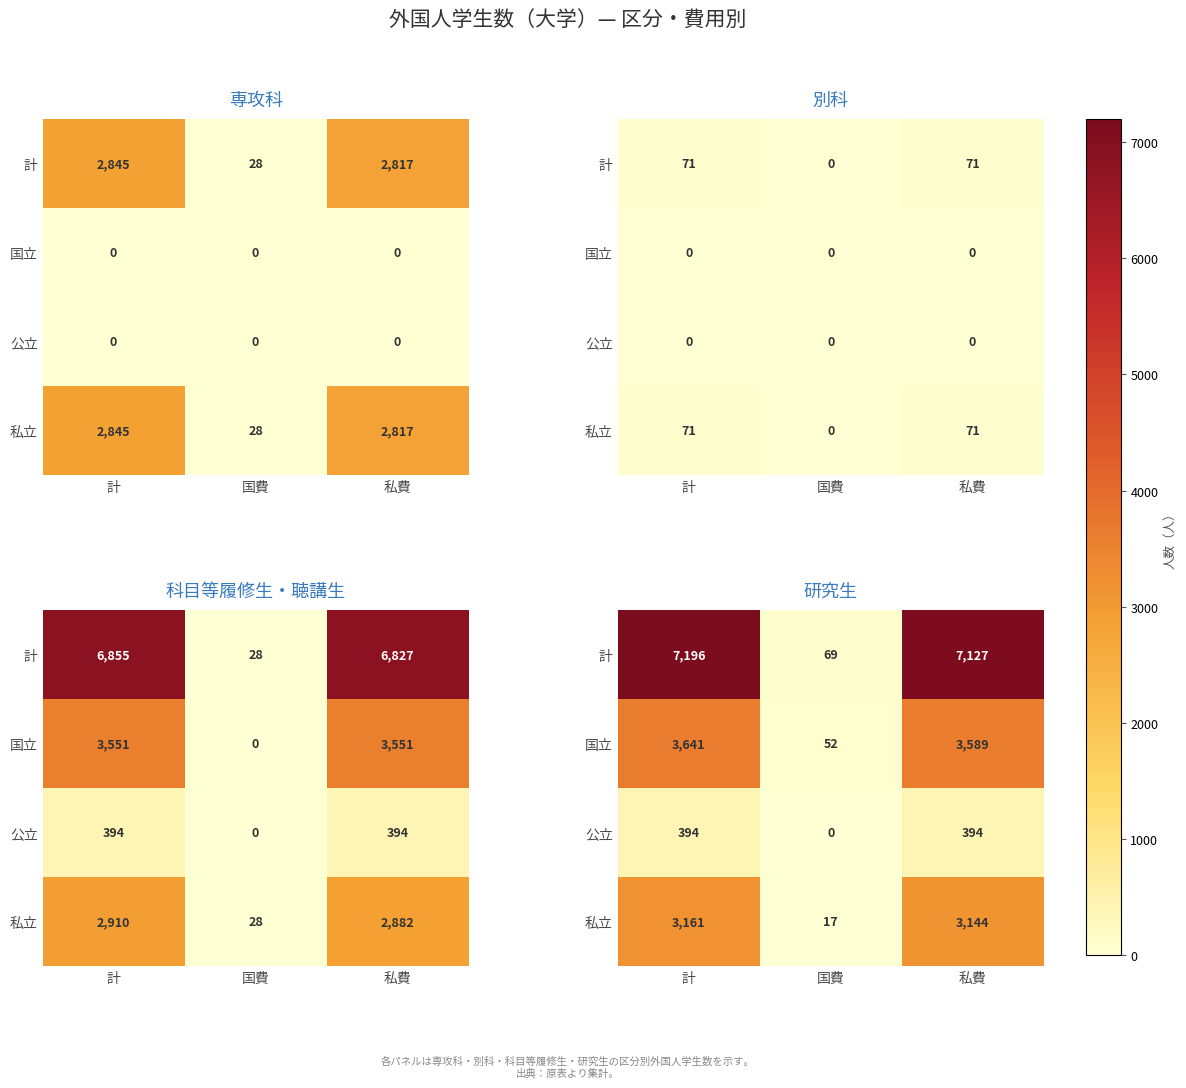

Rank the series at 国費 from lowest to highest value.

公立, 私立, 国立, 計